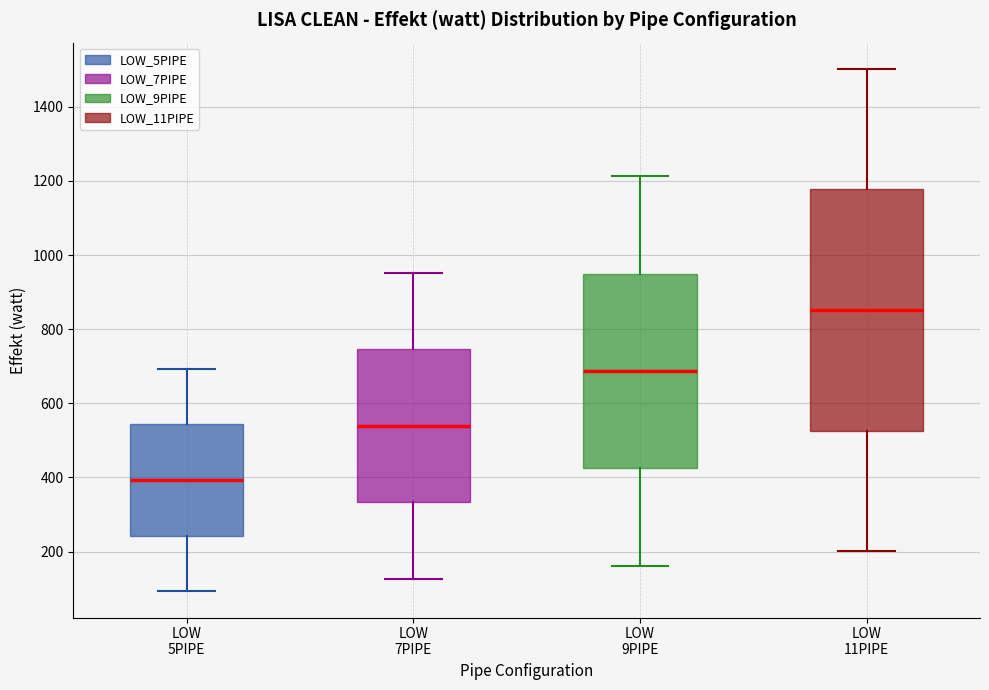

Which box is the tallest, from its lower edge to its upper edge?

LOW 11PIPE